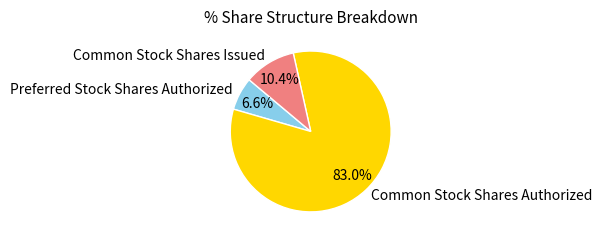

Is Preferred Stock Shares Authorized the majority of the pie?

No